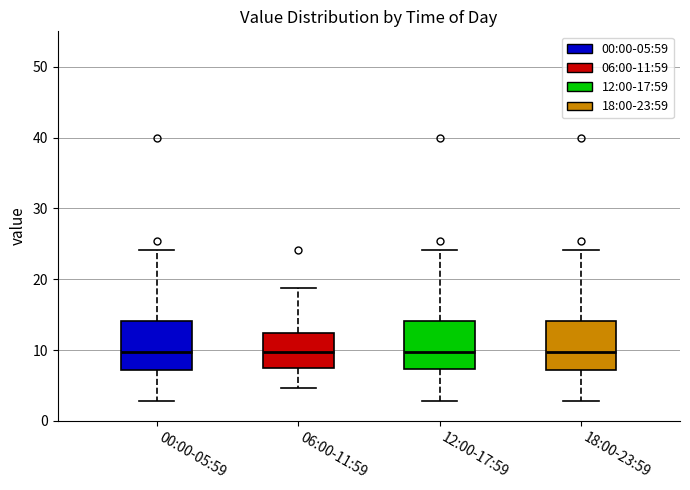

Reading left to right, read every box against the y-axis: the position of its median line, the range the box covers, and the ends of its whiskers. The values are not printed on the chart, so give them approximately, as read against the axis.

00:00-05:59: median 10, box 7 to 14, whiskers 3 to 24
06:00-11:59: median 10, box 7 to 12, whiskers 5 to 19
12:00-17:59: median 10, box 7 to 14, whiskers 3 to 24
18:00-23:59: median 10, box 7 to 14, whiskers 3 to 24